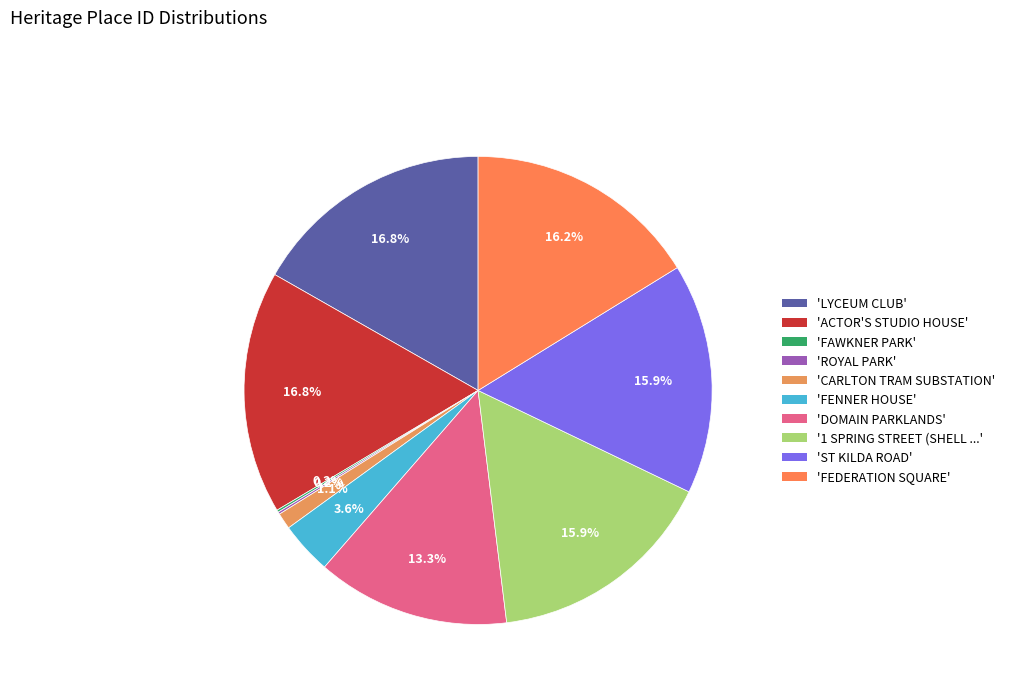

Rank the categories by value from lowest to highest.

FAWKNER PARK, ROYAL PARK, CARLTON TRAM SUBSTATION, FENNER HOUSE, DOMAIN PARKLANDS, 1 SPRING STREET (SHELL HOUSE), ST KILDA ROAD, FEDERATION SQUARE, LYCEUM CLUB, ACTOR'S STUDIO HOUSE